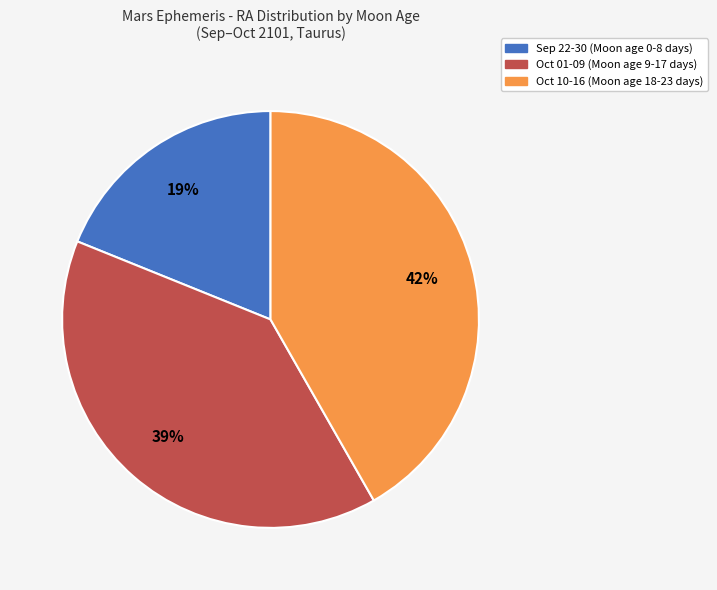

What is the largest slice in the pie chart?

Oct 10-16 (Moon age 18-23 days)